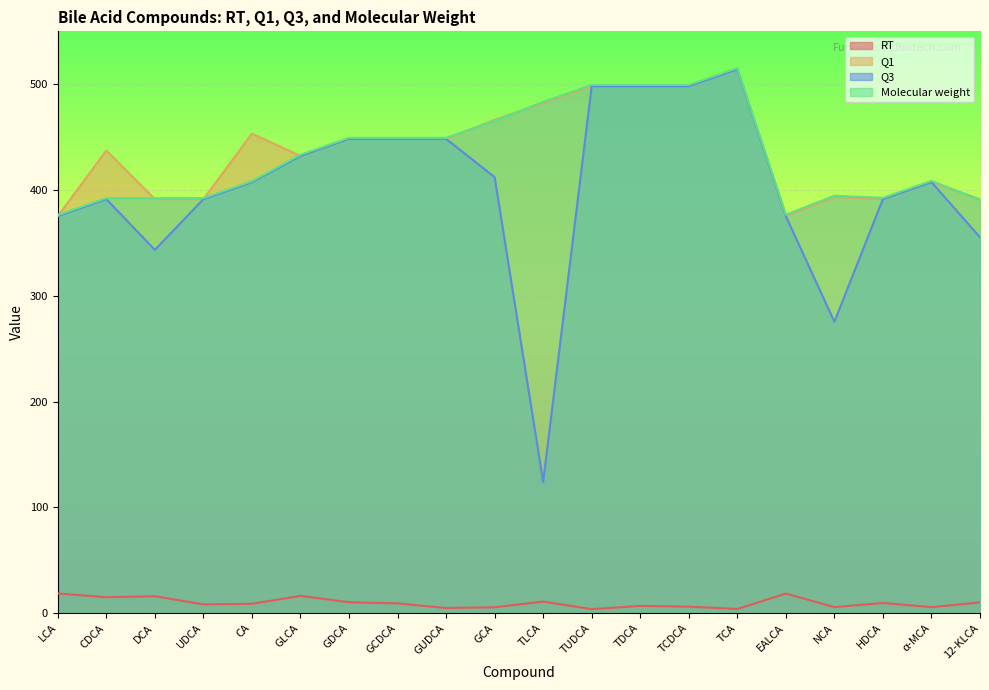

Where does the RT series first go above 9?

LCA